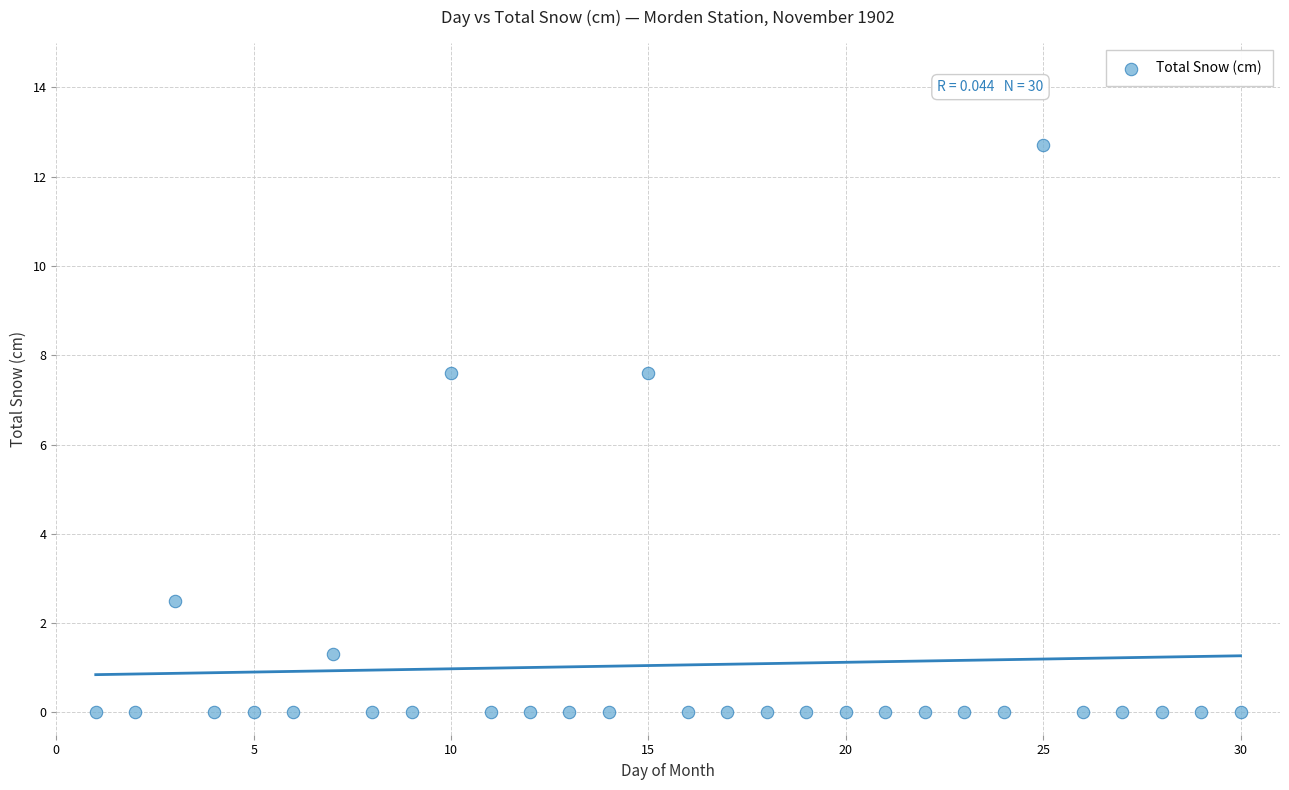

What is the range of Y values (max minus min)?

12.7